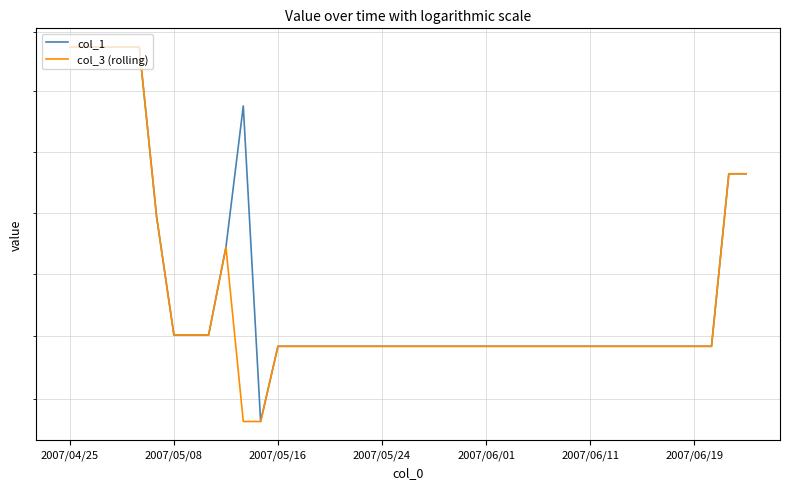

Which series has the largest total across all categories?

col_1